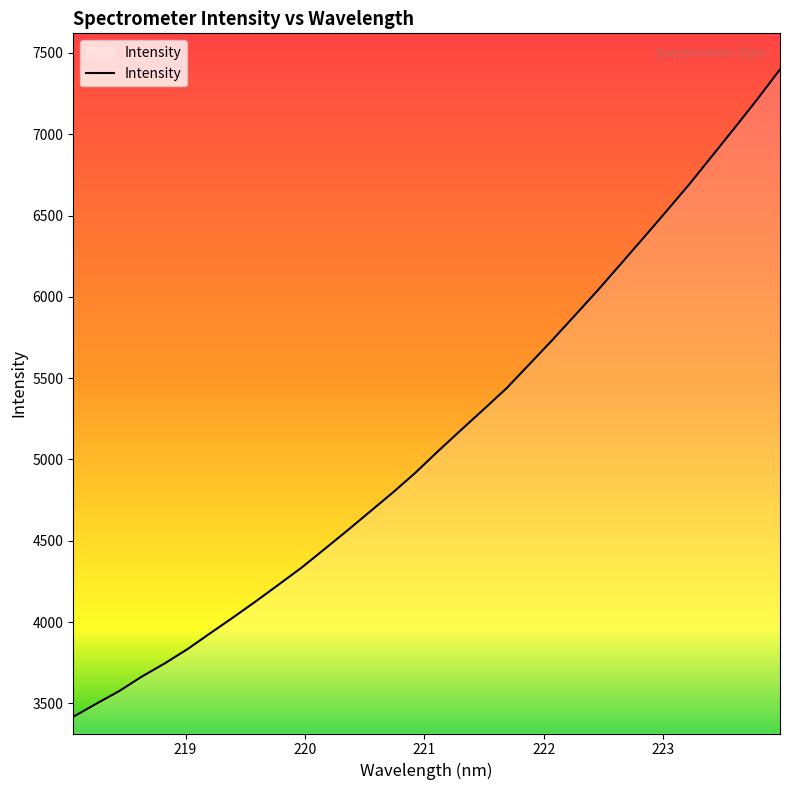

What is the minimum value shown in the chart?

3417.6